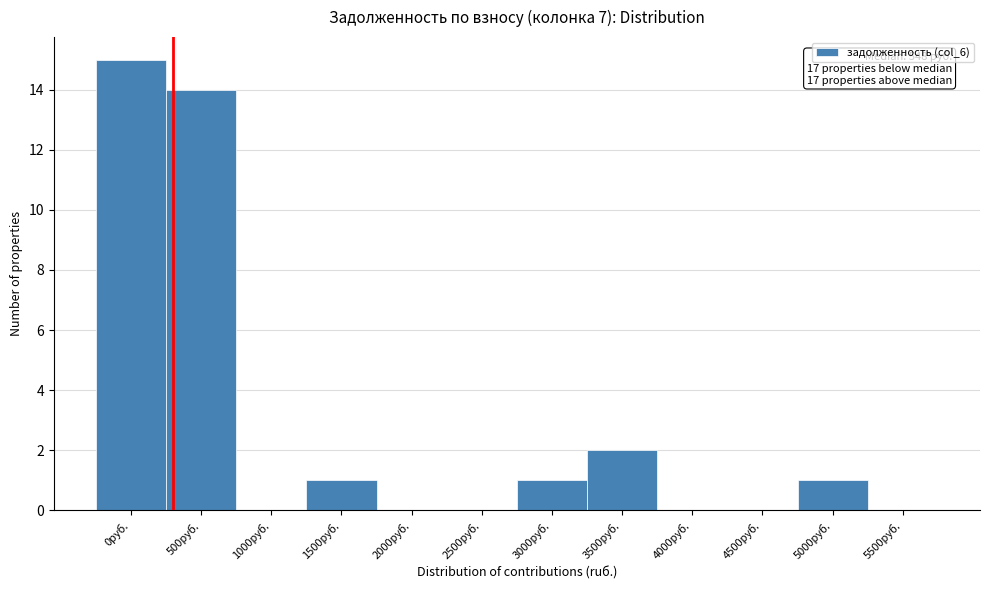

Reading left to right, extract all data points from this chart.

0руб.=15	500руб.=14	1000руб.=0	1500руб.=1	2000руб.=0	2500руб.=0	3000руб.=1	3500руб.=2	4000руб.=0	4500руб.=0	5000руб.=1	5500руб.=0